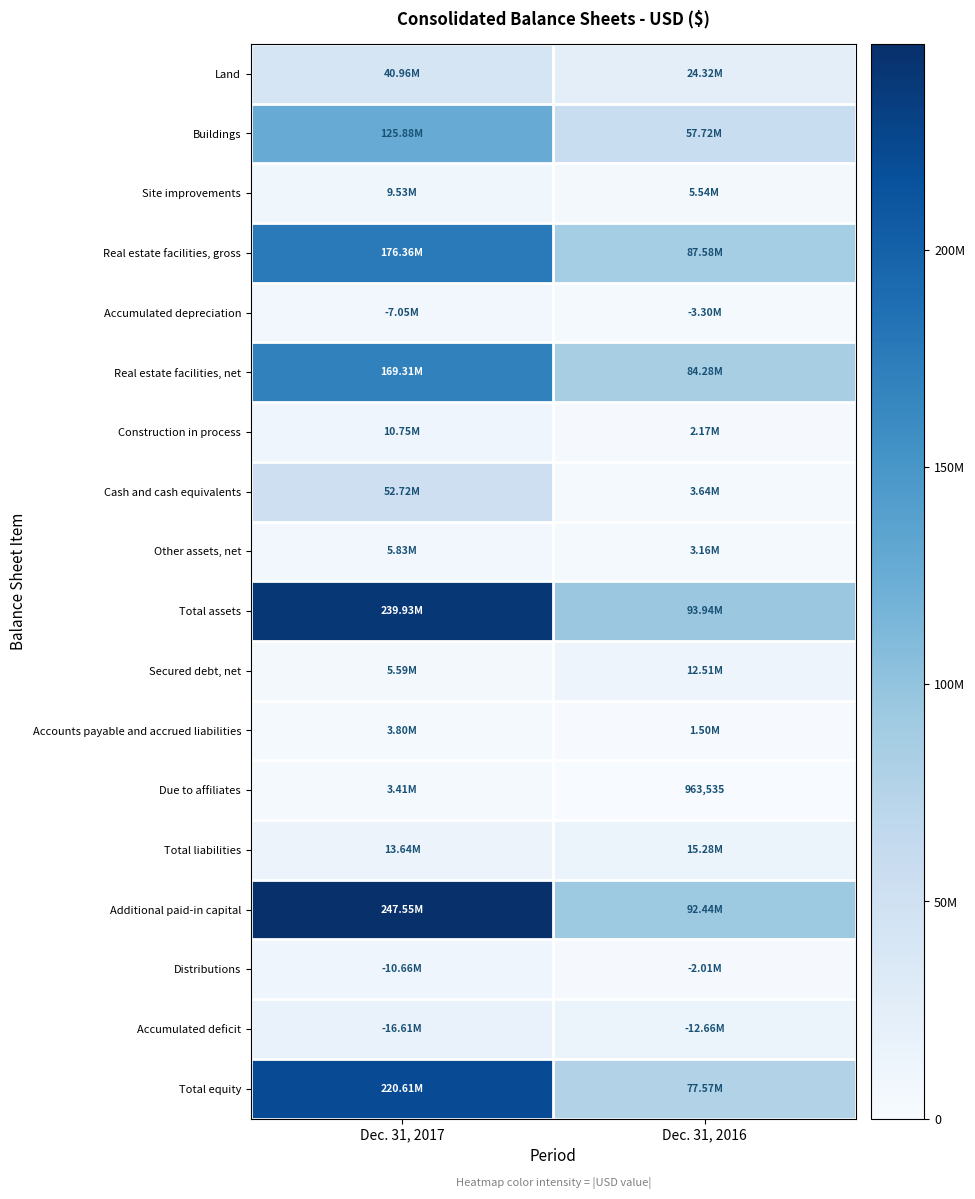

At how many categories does at least one series exceed 79931916?

2